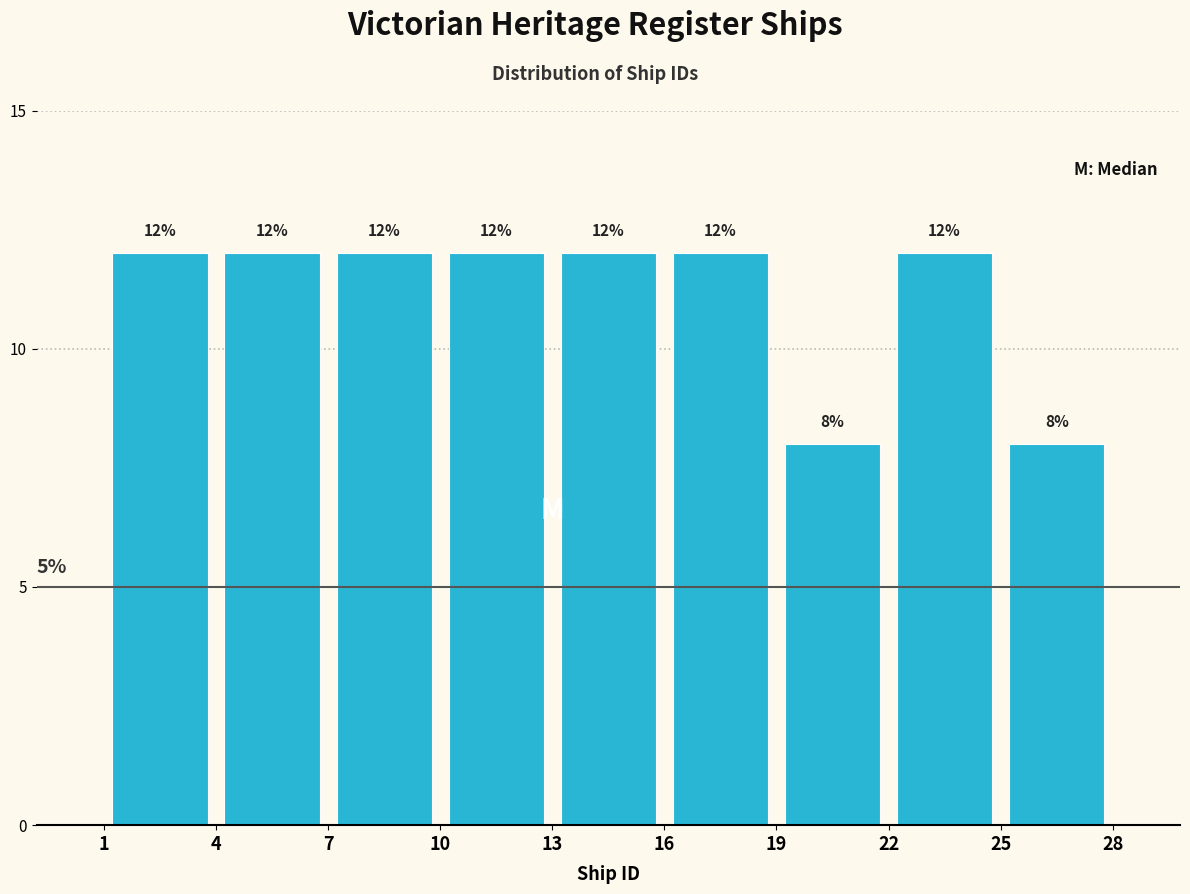

How tall is the bar that spans 1 to 4 on the x-axis?

12